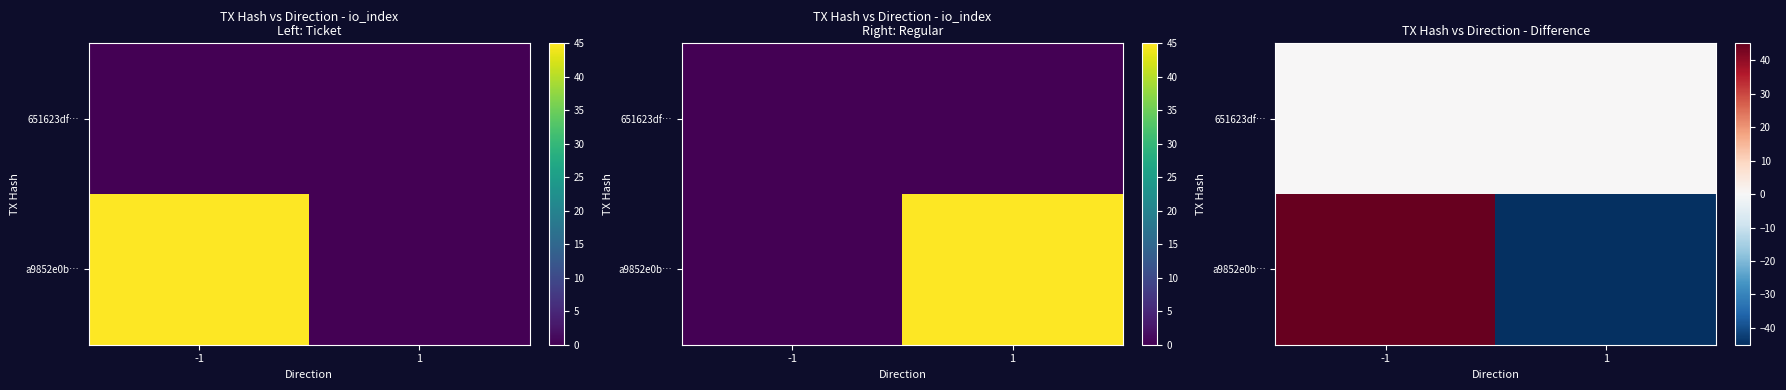

How many a9852e0b… values are between -45 and 45?

2